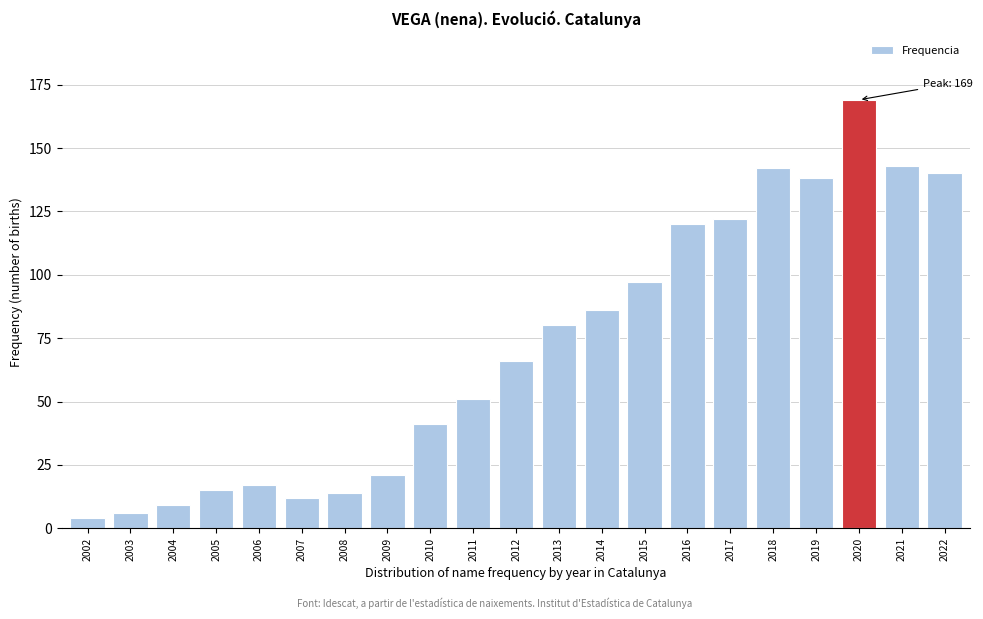

Reading left to right, extract all data points from this chart.

2002=4	2003=6	2004=9	2005=15	2006=17	2007=12	2008=14	2009=21	2010=41	2011=51	2012=66	2013=80	2014=86	2015=97	2016=120	2017=122	2018=142	2019=138	2020=169	2021=143	2022=140